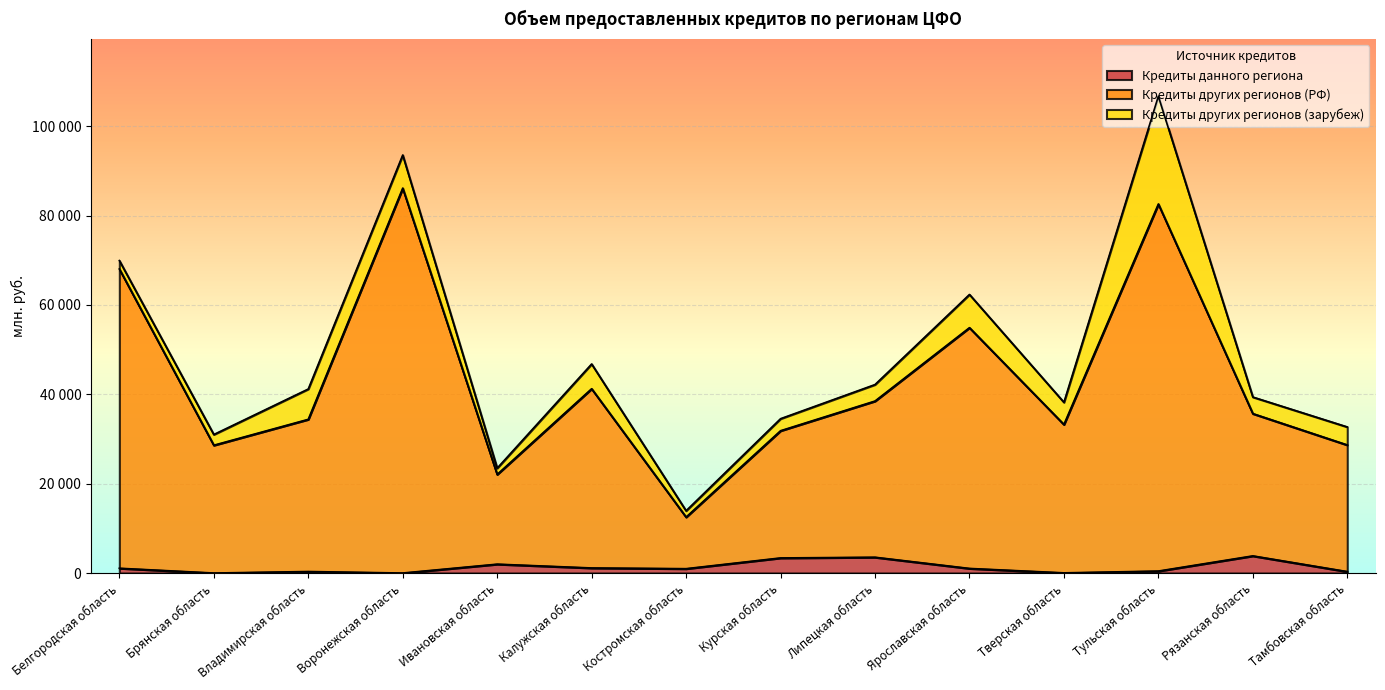

True or false: Кредиты других регионов (РФ) and Кредиты данного региона cross at least once.

False